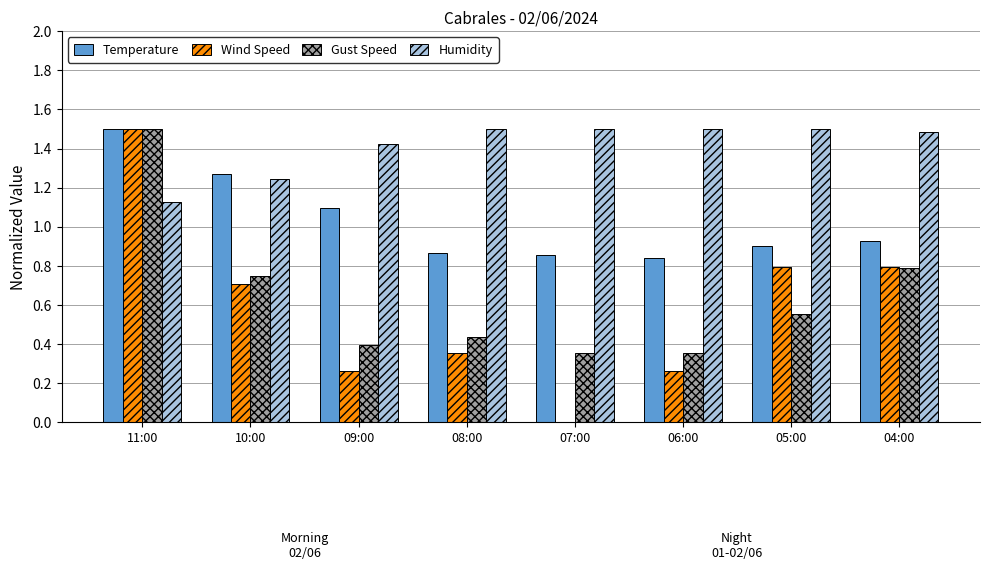

Is it true that Wind Speed equals 0.2 at 04:00?

False